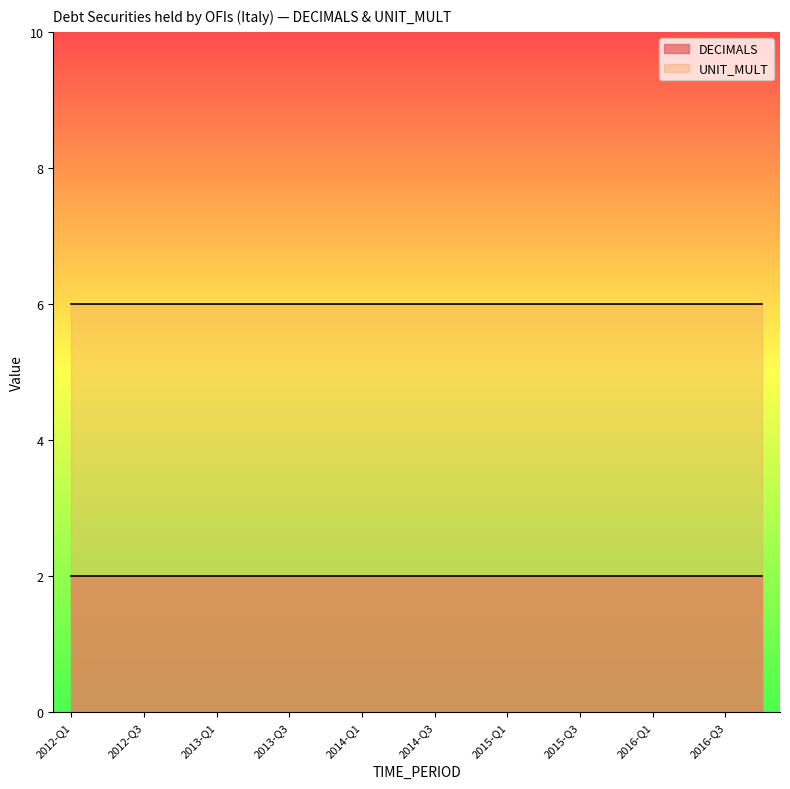

What is the greatest value displayed?

6